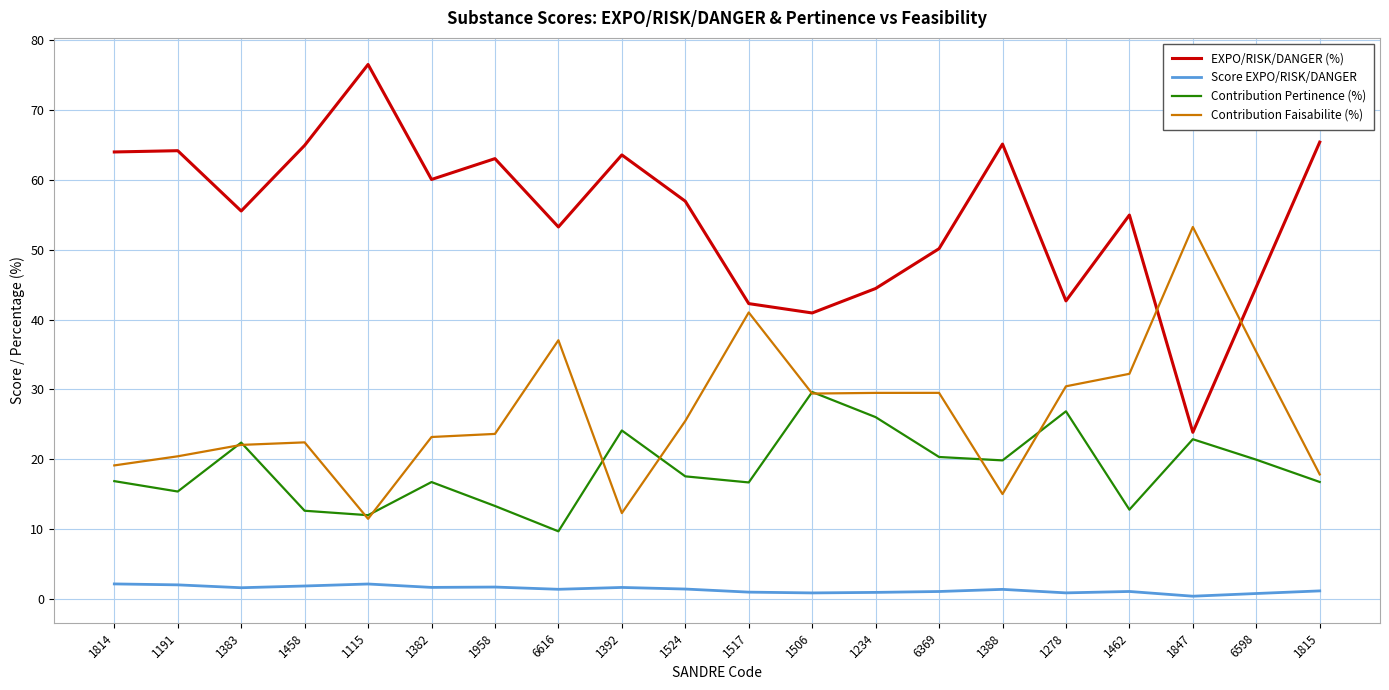

What is the difference between the maximum and minimum values in the Score EXPO/RISK/DANGER series?

1.8